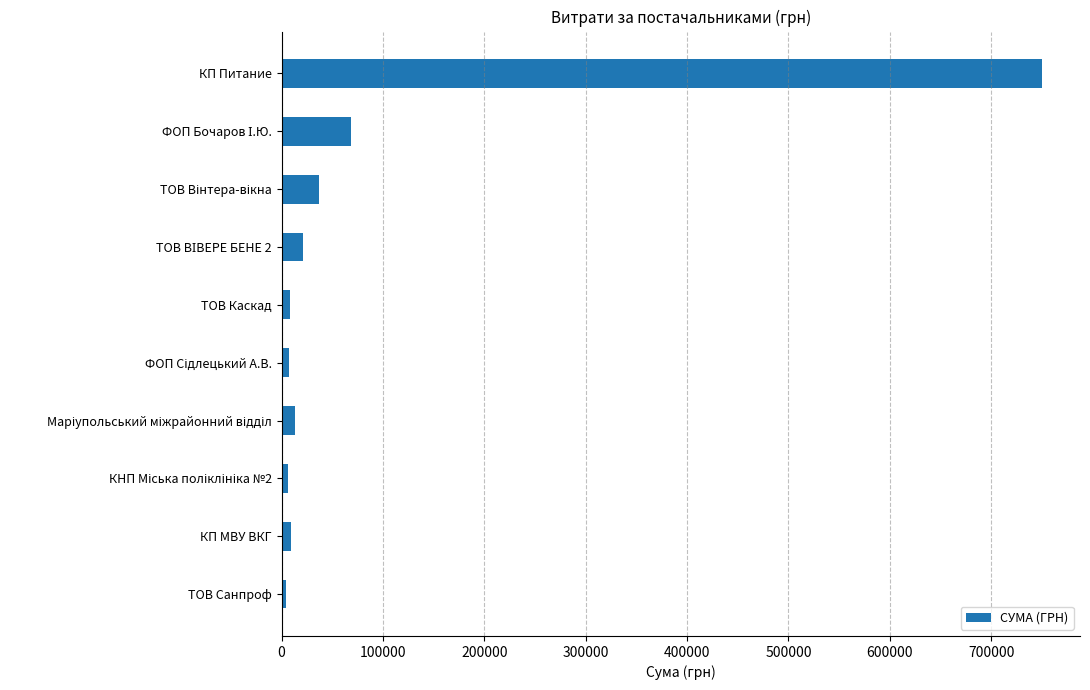

How many data points are less than 12779?

5